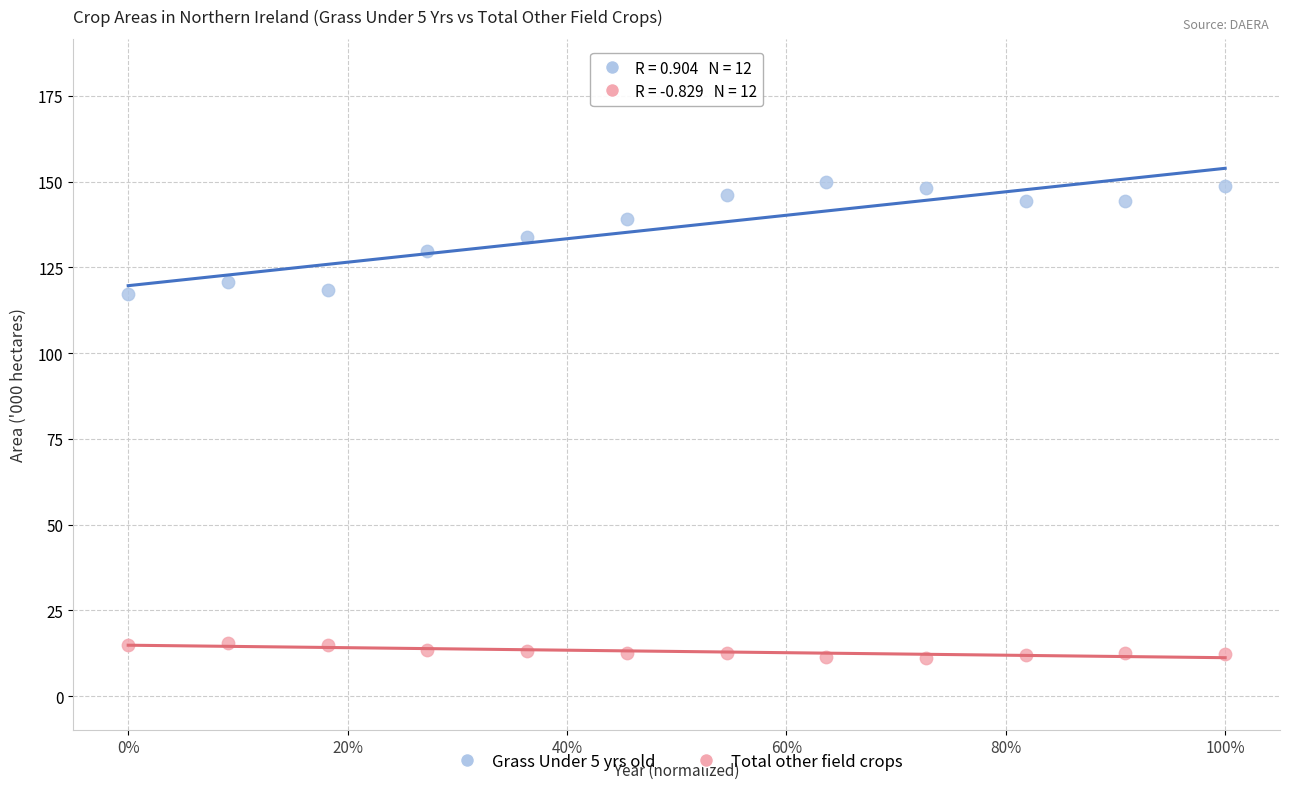

Which series has the widest spread of Y values?

Grass Under 5 yrs old